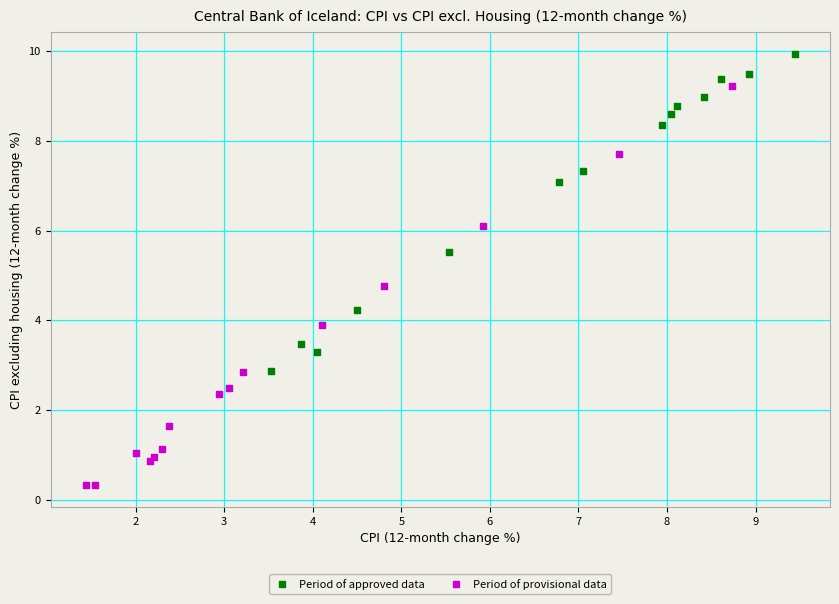

Which series contains the highest Y value?

Period of approved data